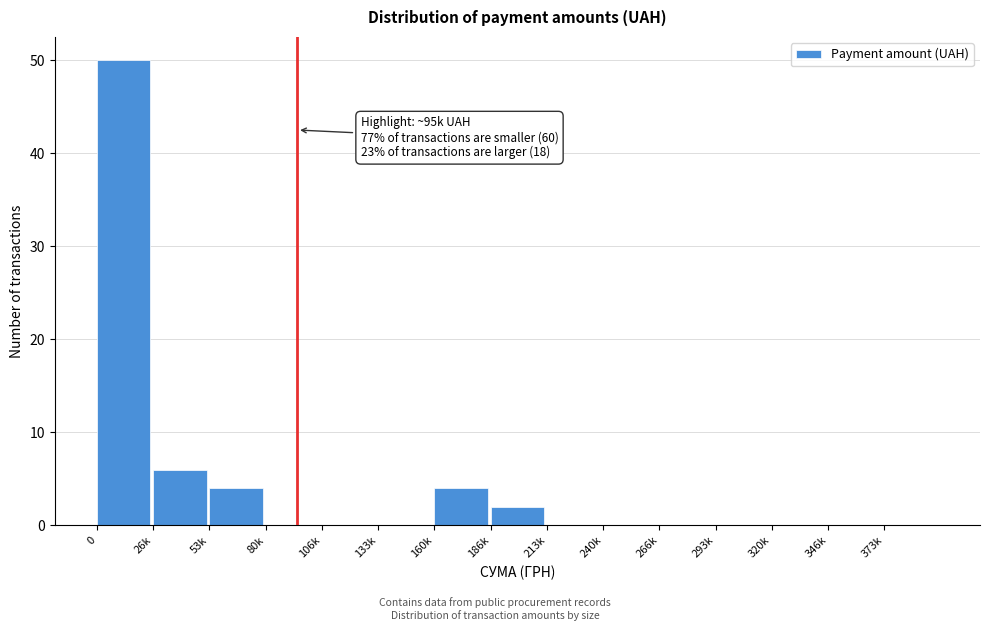

Reading left to right, list all the values displayed in this chart.

0=50	26k=6	53k=4	80k=0	106k=0	133k=0	160k=4	186k=2	213k=0	240k=0	266k=0	293k=0	320k=0	346k=0	373k=0